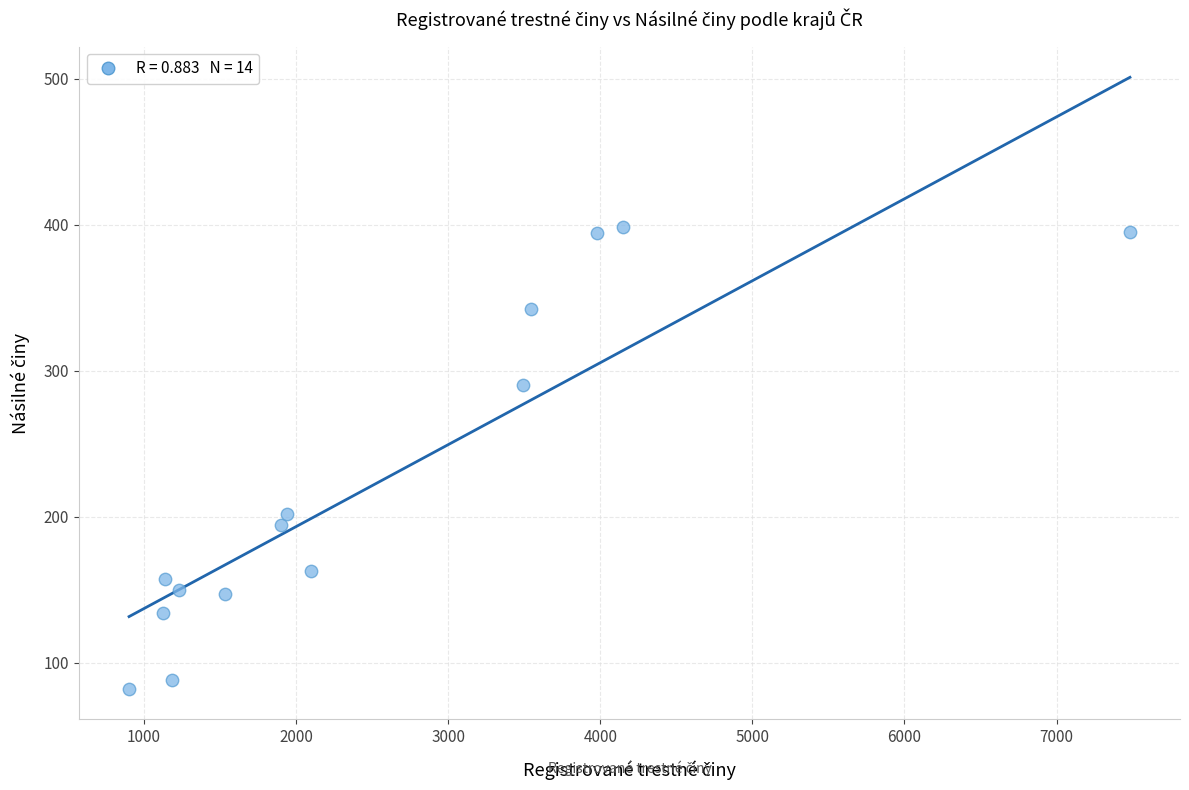

What is the range of Y values (max minus min)?

316